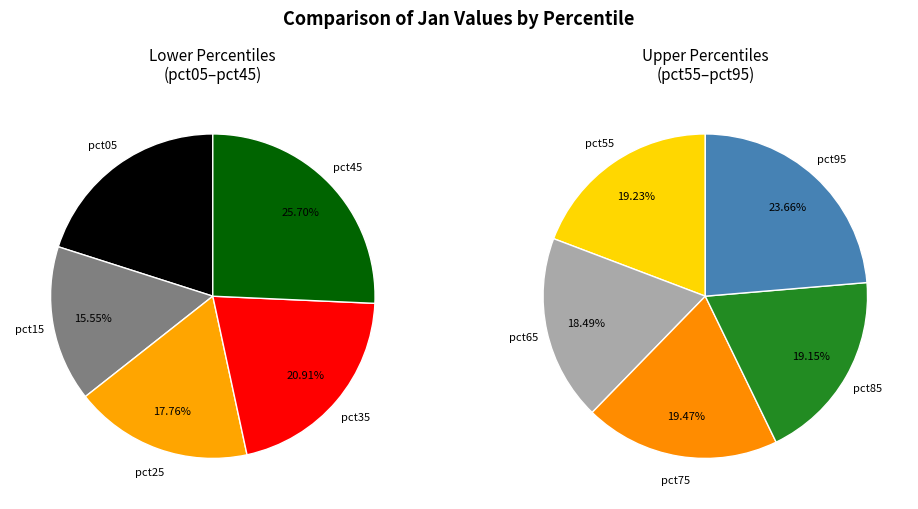

What is the change in value from pct05 to pct65?

+0.1